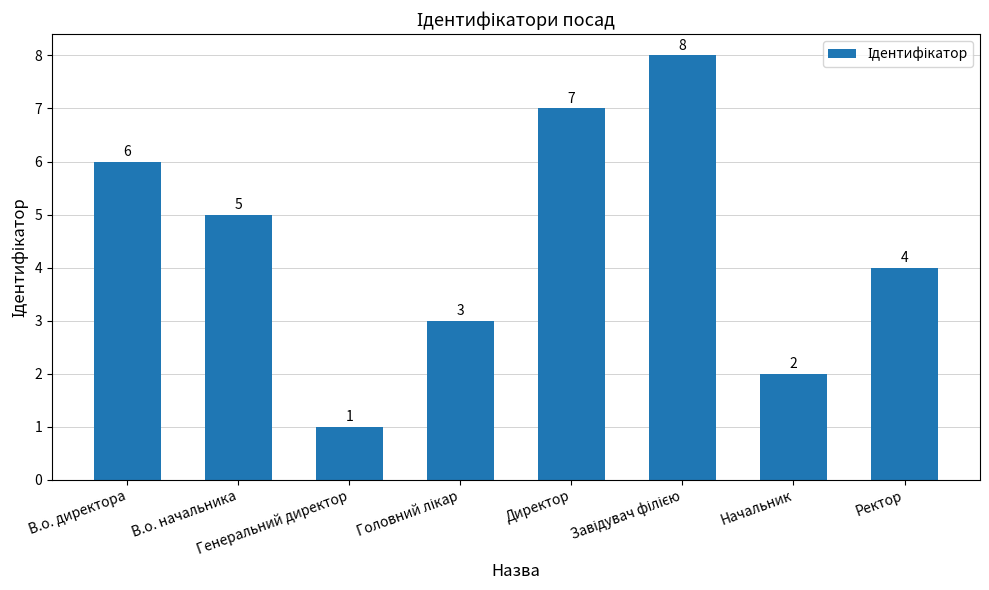

Approximately how many times larger is the value at Директор compared to Генеральний директор?

7.0